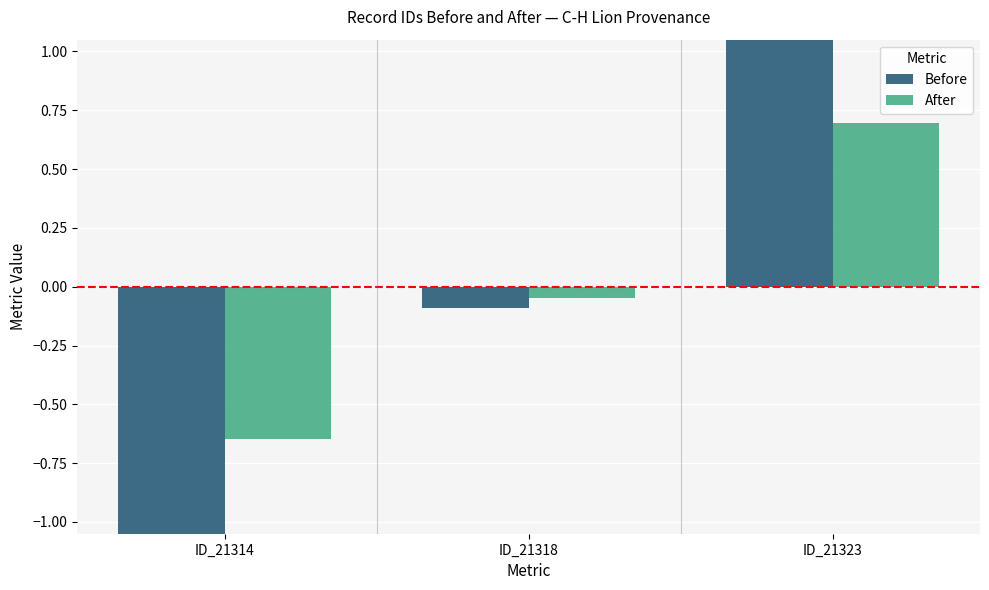

Are the bars horizontal?

No